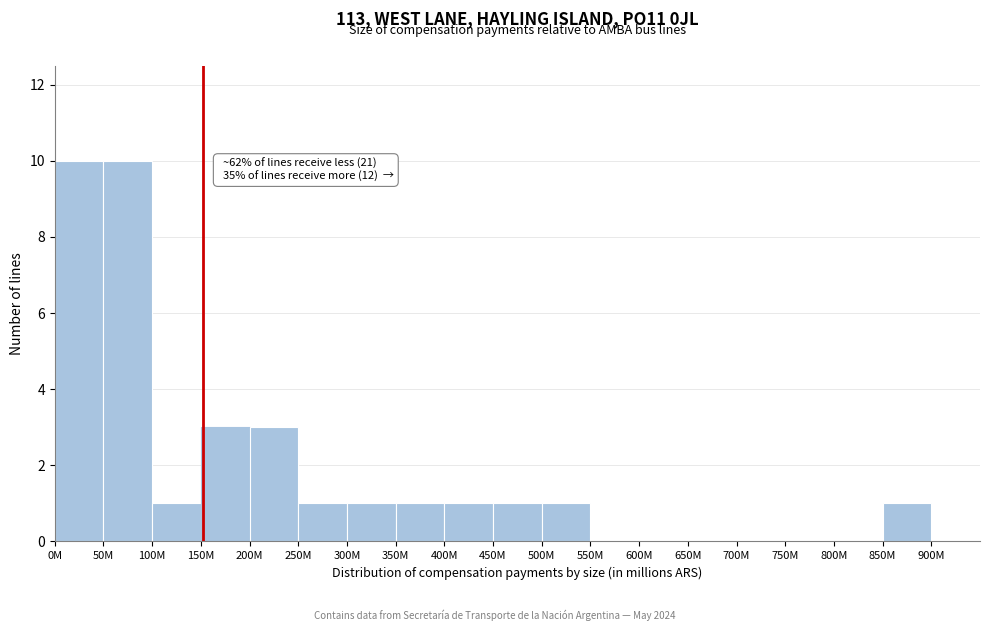

Reading left to right, transcribe all the data shown in this chart.

0M=10	50M=10	100M=1	150M=3	200M=3	250M=1	300M=1	350M=1	400M=1	450M=1	500M=1	550M=0	600M=0	650M=0	700M=0	750M=0	800M=0	850M=1	900M=0